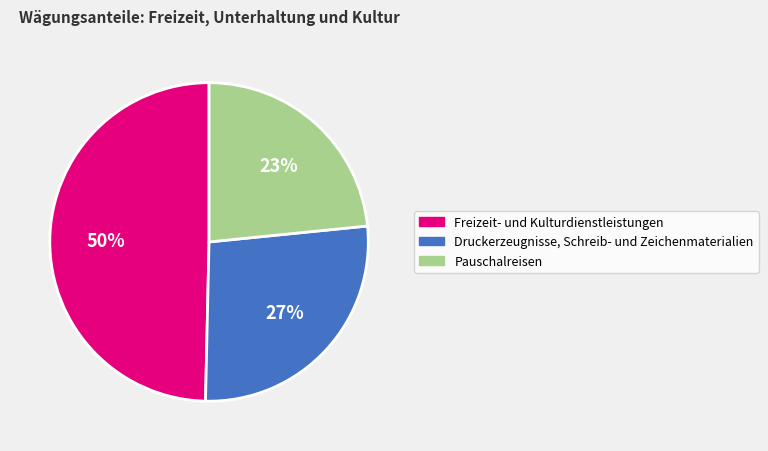

To the nearest percent, what percentage of the pie is Druckerzeugnisse, Schreib- und Zeichenmaterialien?

27%